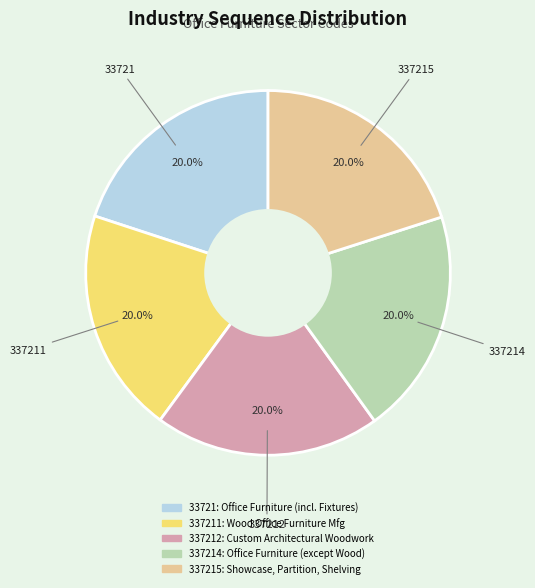

How many segments does this pie chart have?

5